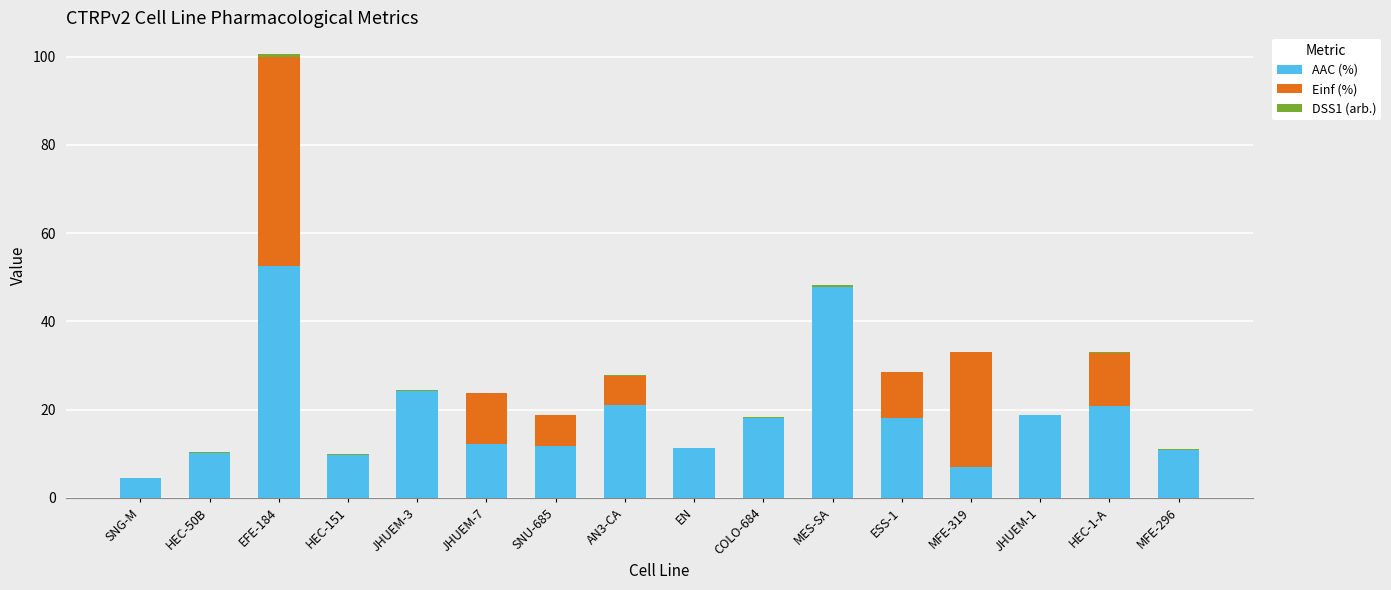

Which category has the highest value in the AAC (%) series?

EFE-184